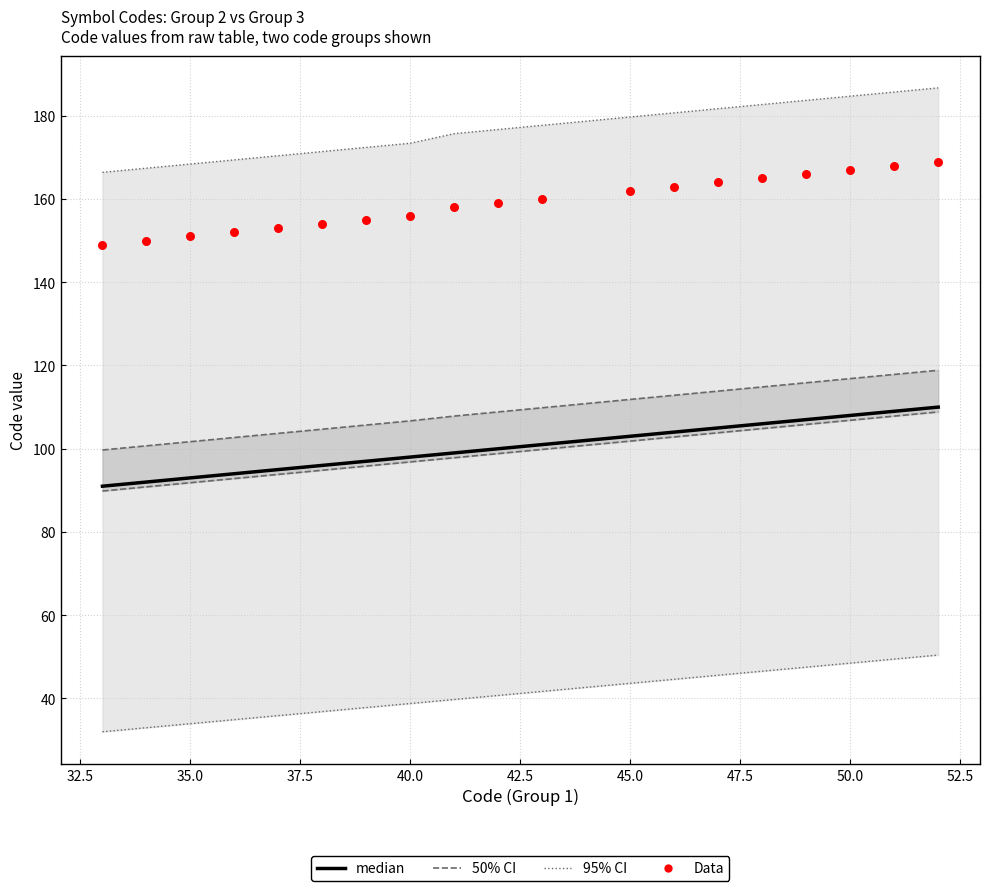

What are all the series names shown in the legend?

95% CI, 50% CI, median, Data